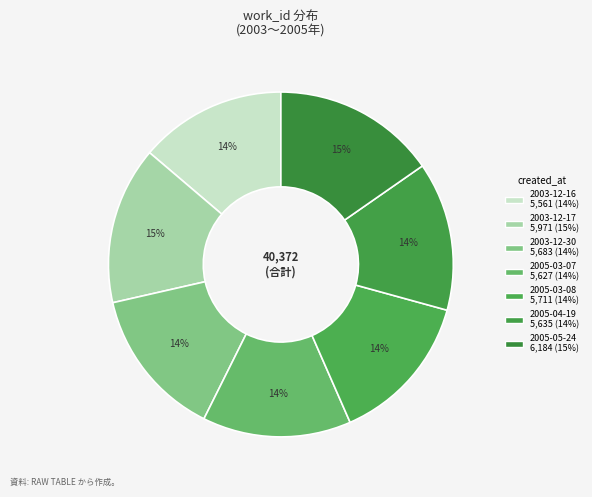

How many slices are in this pie chart?

7